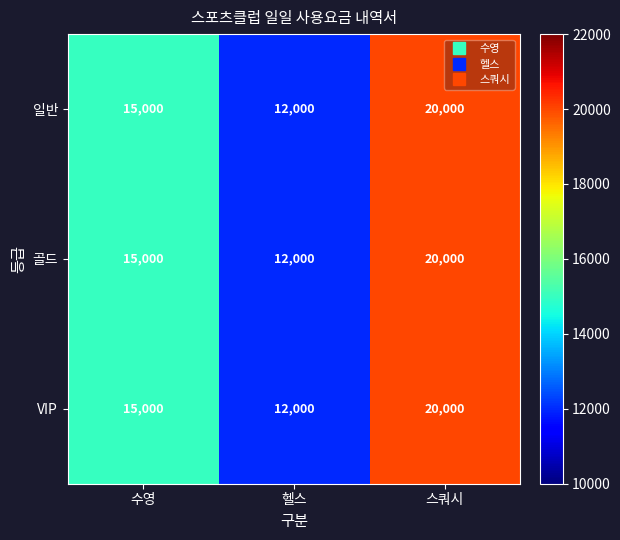

Rank the categories by VIP value from lowest to highest.

헬스, 수영, 스쿼시